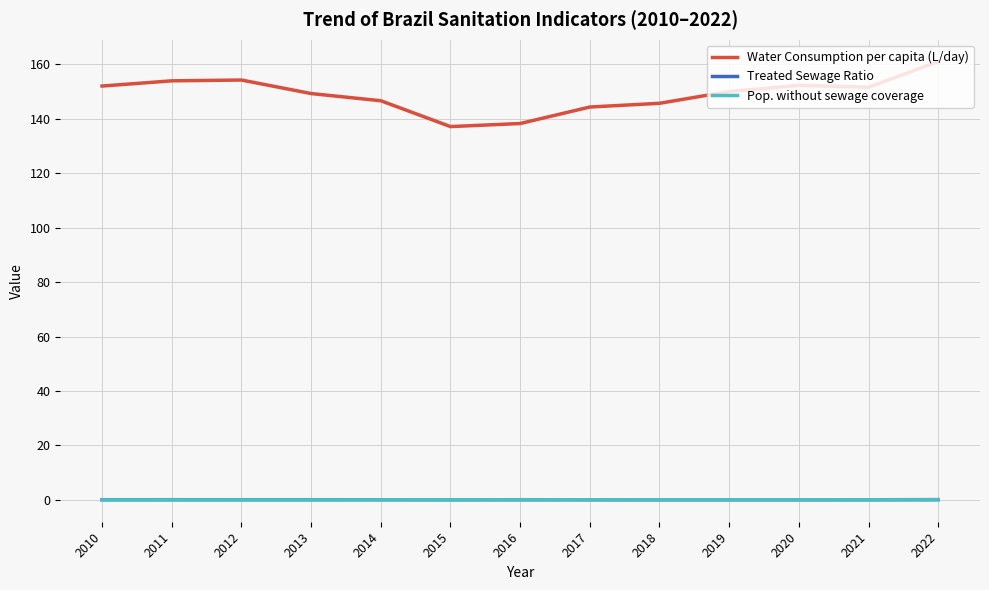

The value of Water Consumption per capita (L/day) at 2021 is 151.6. True or false?

True